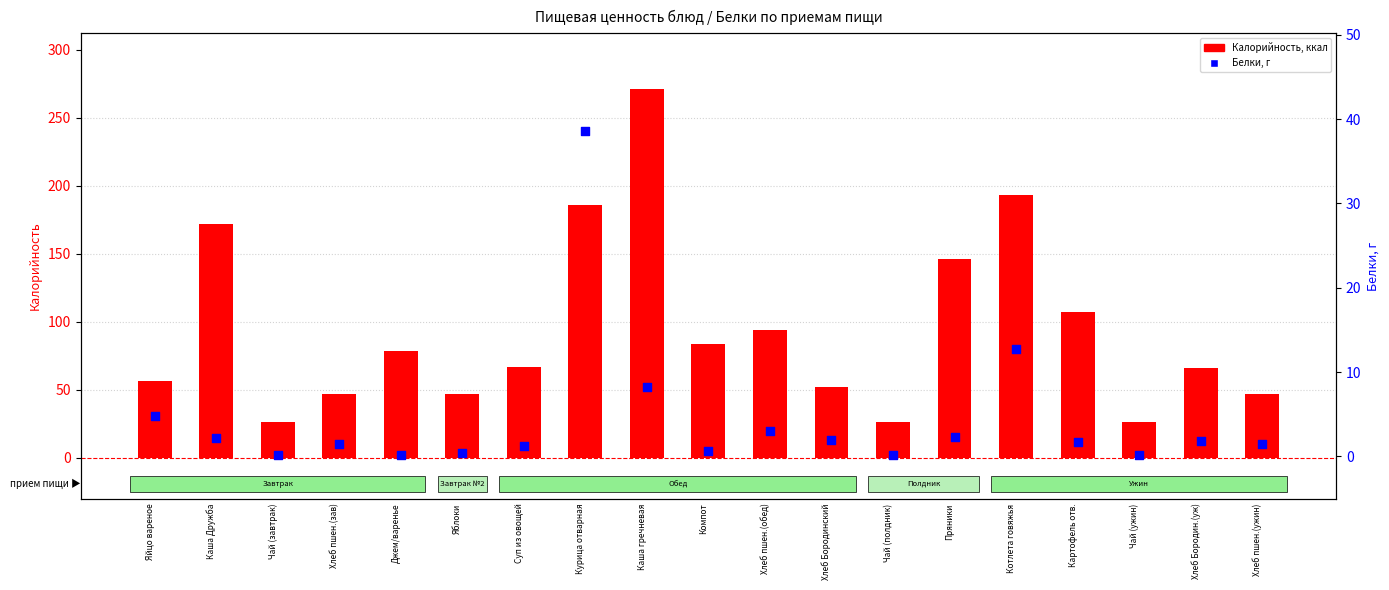

Which series has the largest Y range (max minus min)?

Калорийность